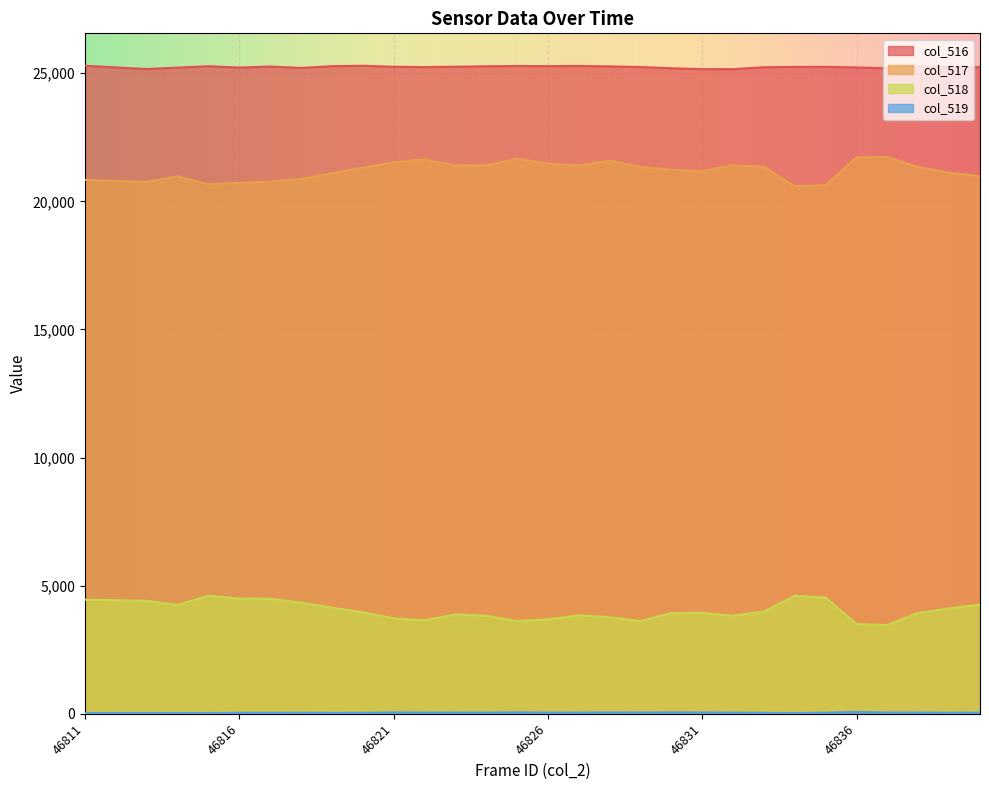

How many lines are shown in the chart?

4